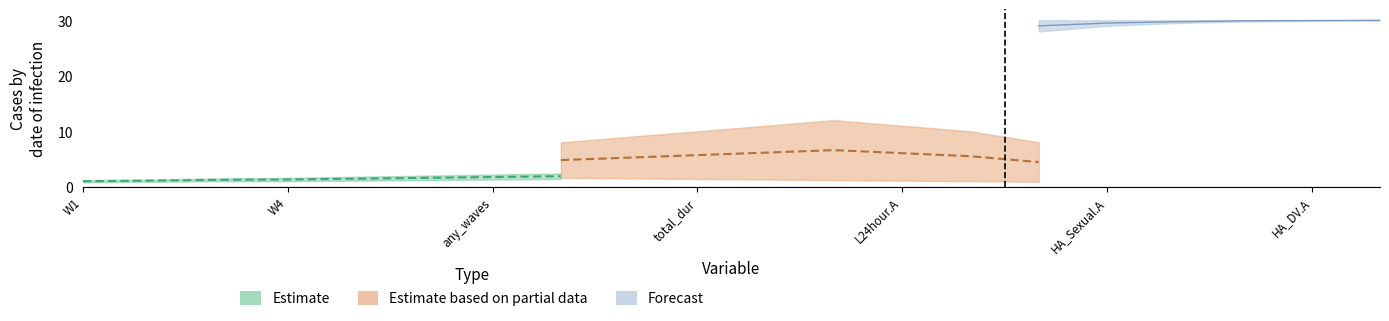

What is the highest value of the Forecast_lower series?

30.0